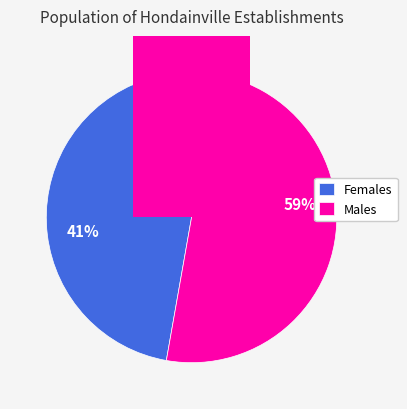

What portion of the pie excludes false?

59.4%